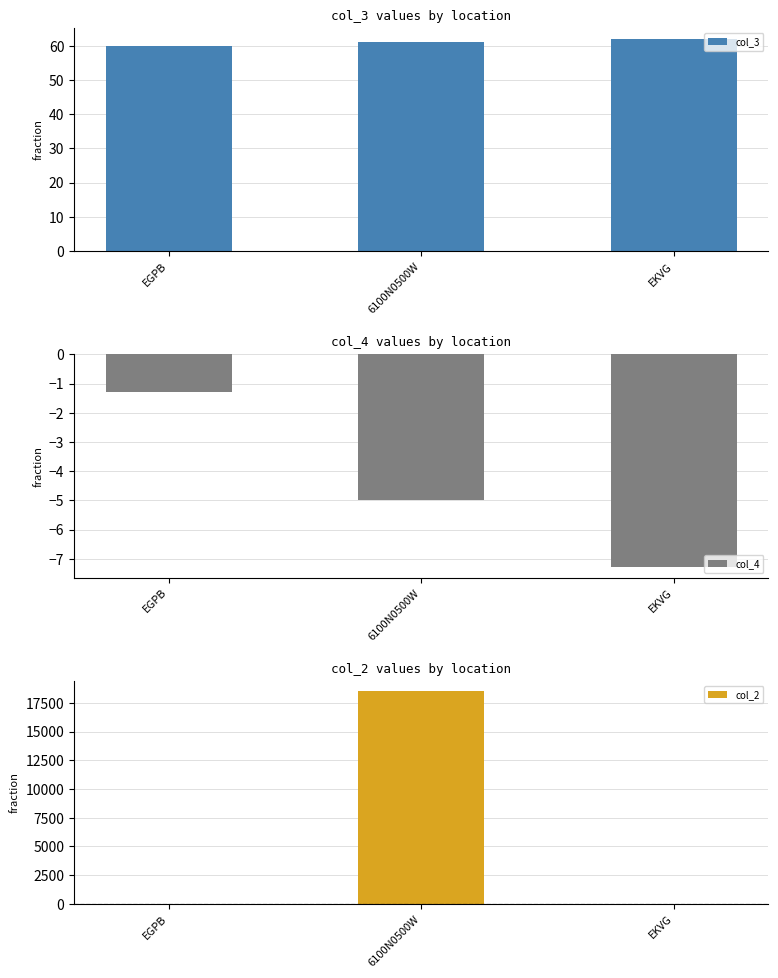

What is the label of the 1st bar from the left?

EGPB